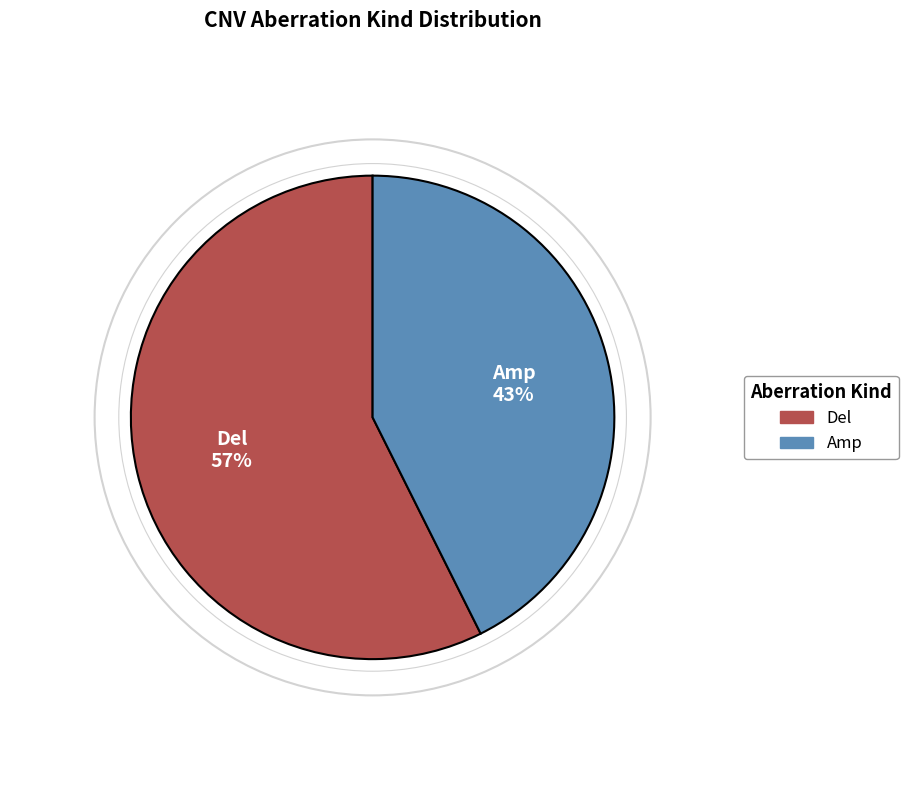

Which slice is the smallest?

Amp